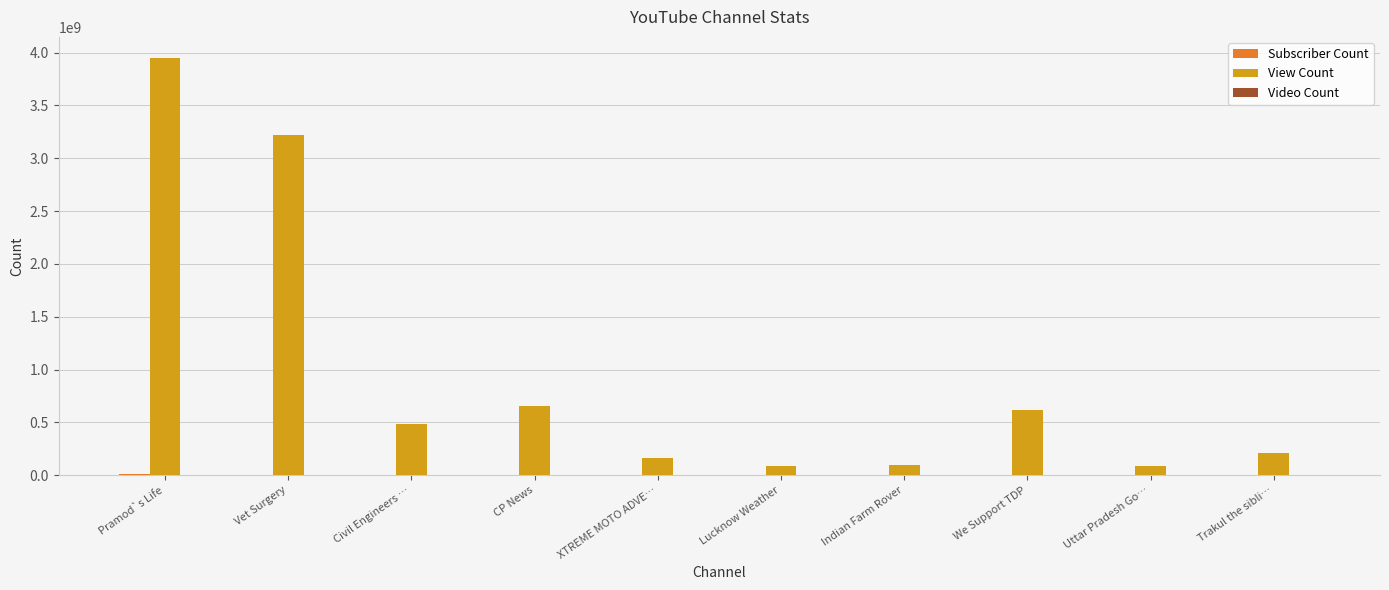

Which category has the highest value across all series?

Pramod`s Life